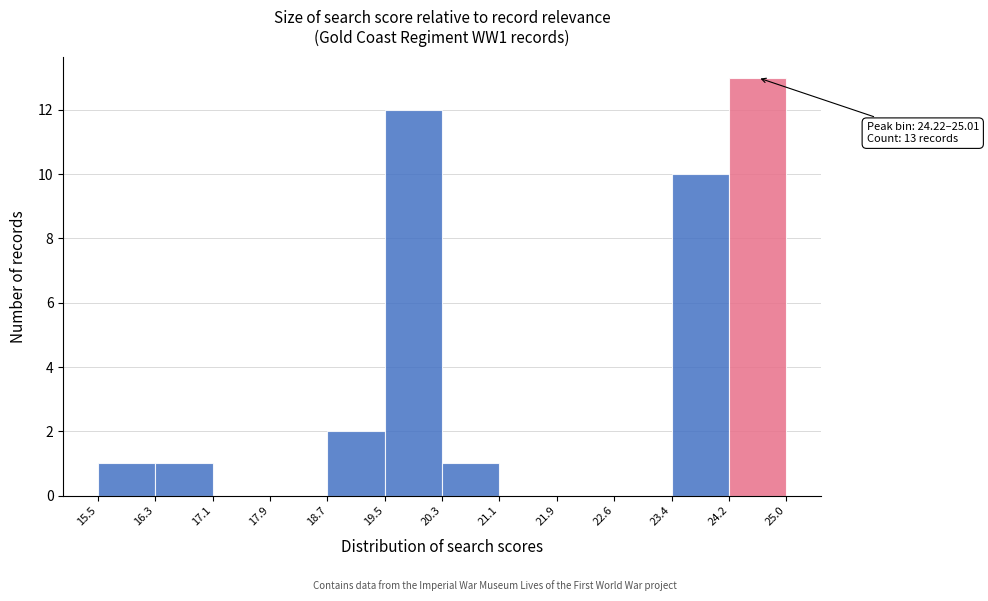

Which range on the x-axis has the tallest bar?

24.2 to 25.0